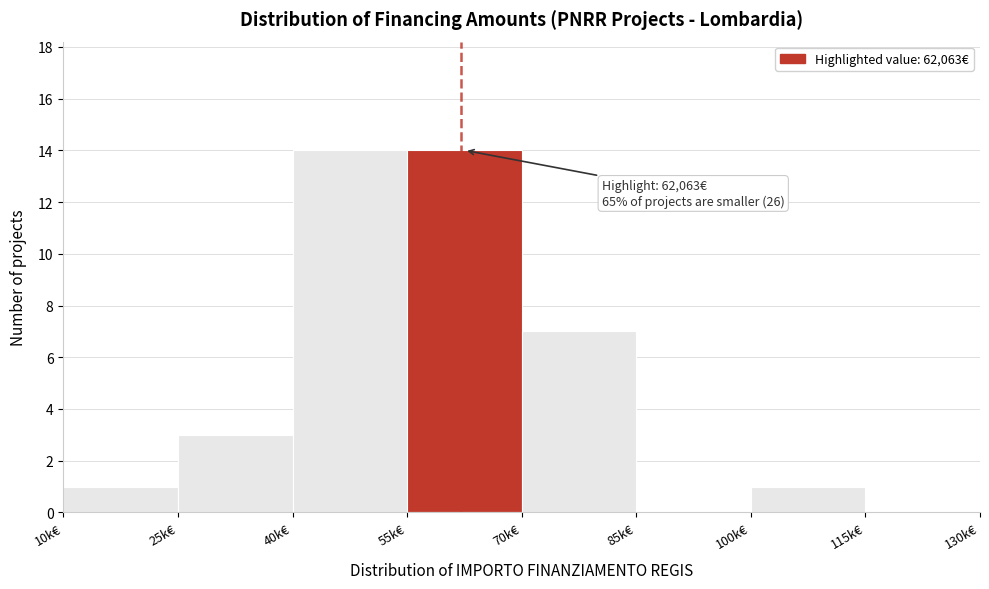

Reading left to right, list all the values displayed in this chart.

10k€=1	25k€=3	40k€=14	55k€=14	70k€=7	85k€=0	100k€=1	115k€=0